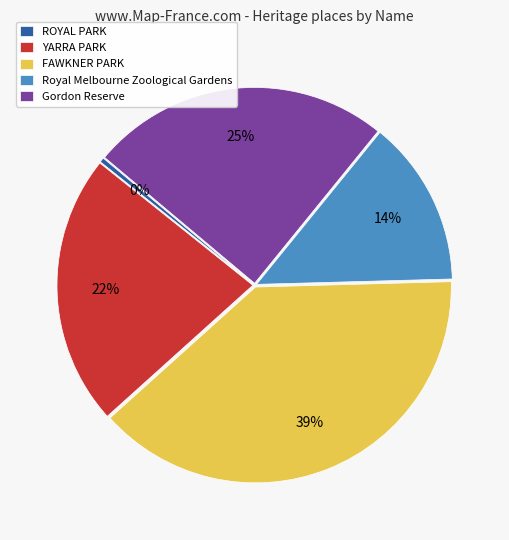

How many slices are in this pie chart?

5